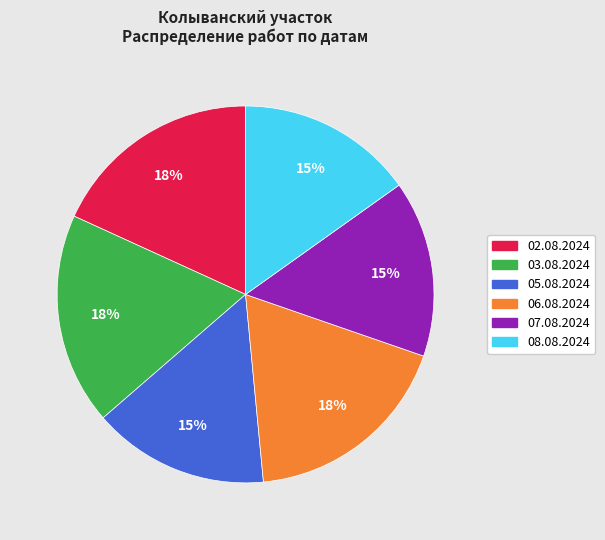

Is it true that 02.08.2024 is 7% of the pie?

False